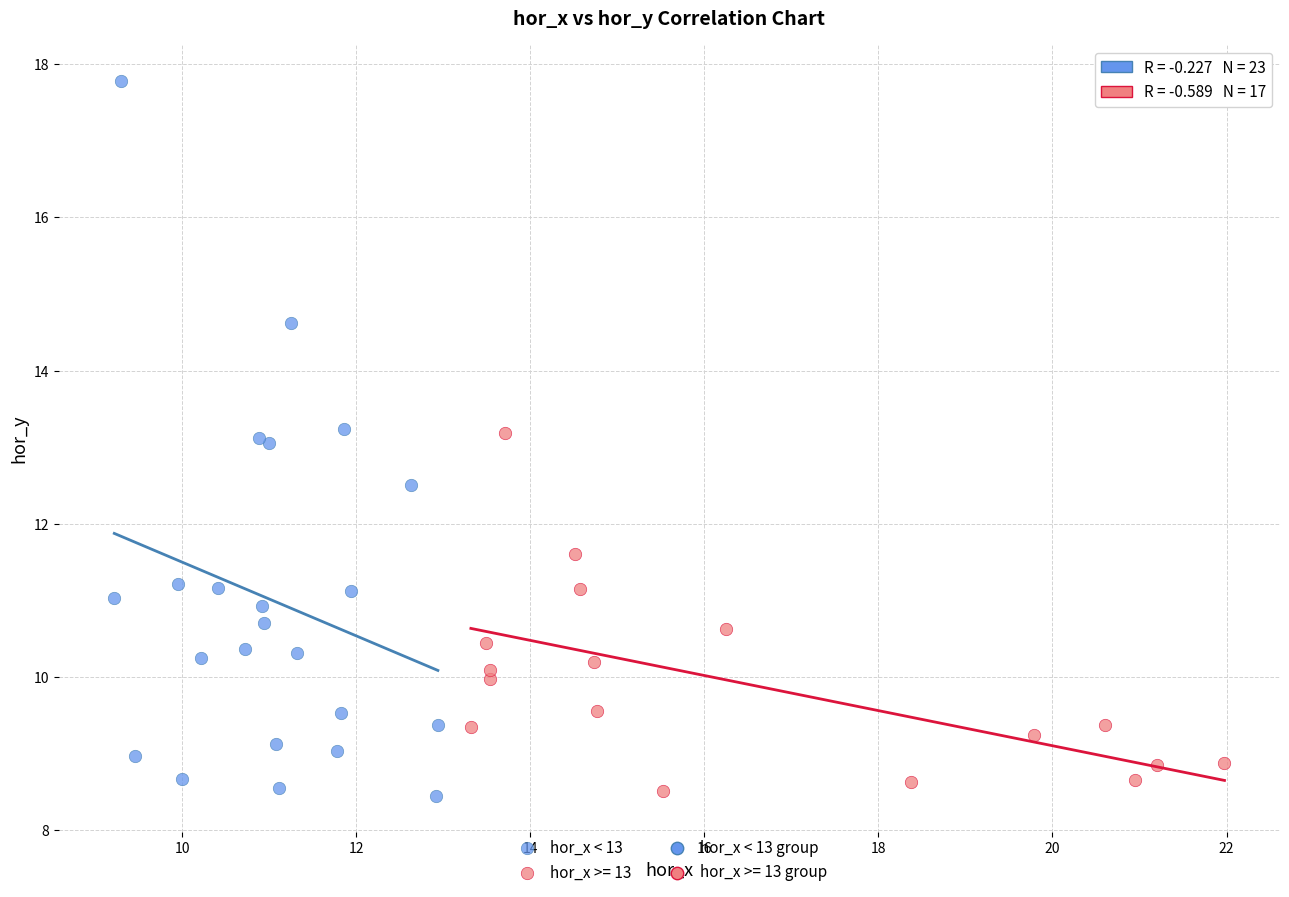

Which series contains the highest Y value?

hor_x < 13